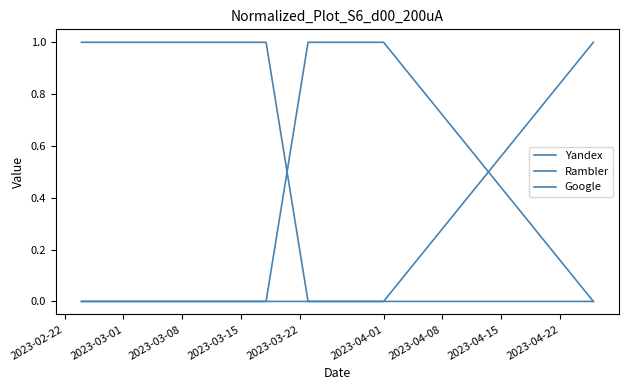

What is the label of the 4th point from the left?

2023-04-01